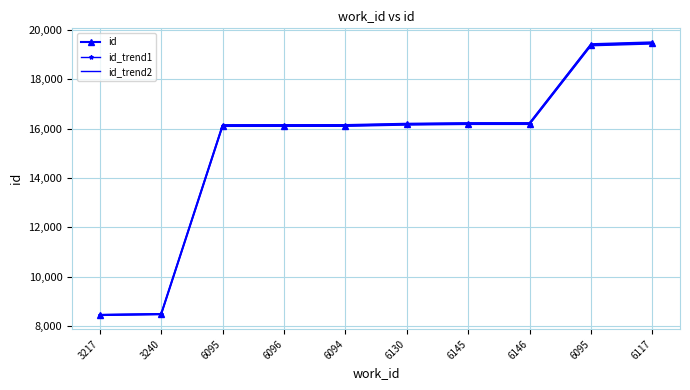

What is the difference between the maximum and minimum values in the id_trend1 series?

10989.0